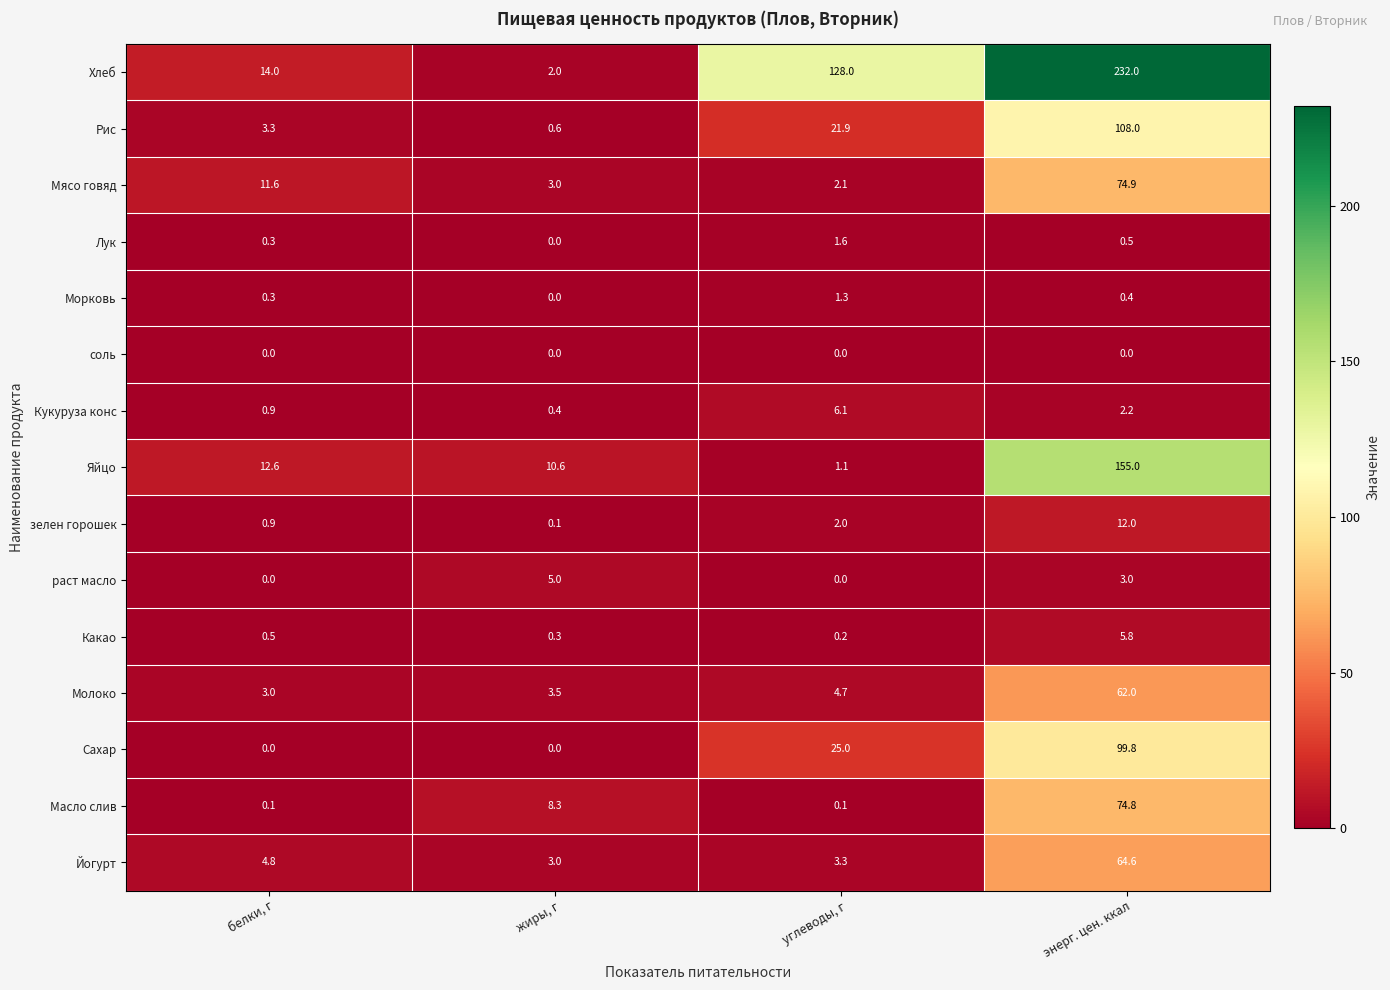

Count the number of data series in this chart.

15